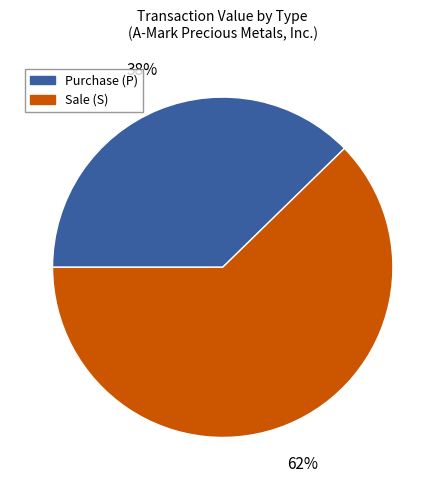

Count the number of slices in the pie.

2